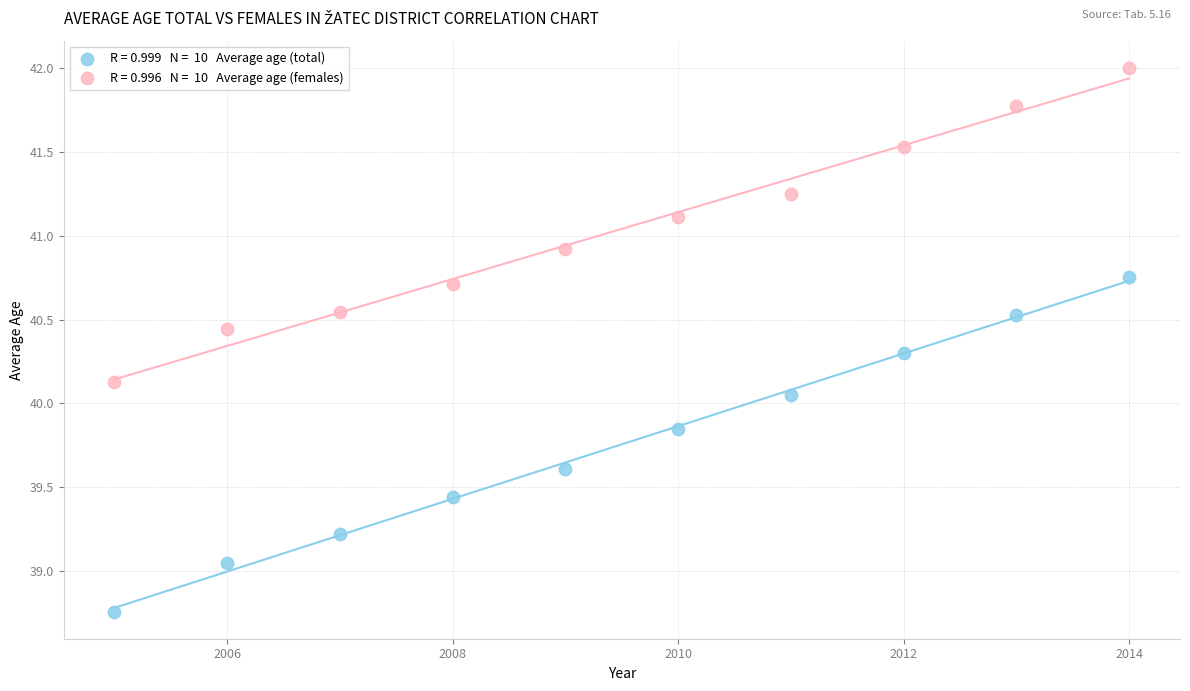

Across all data points, what is the range of X values (max minus min)?

9.0